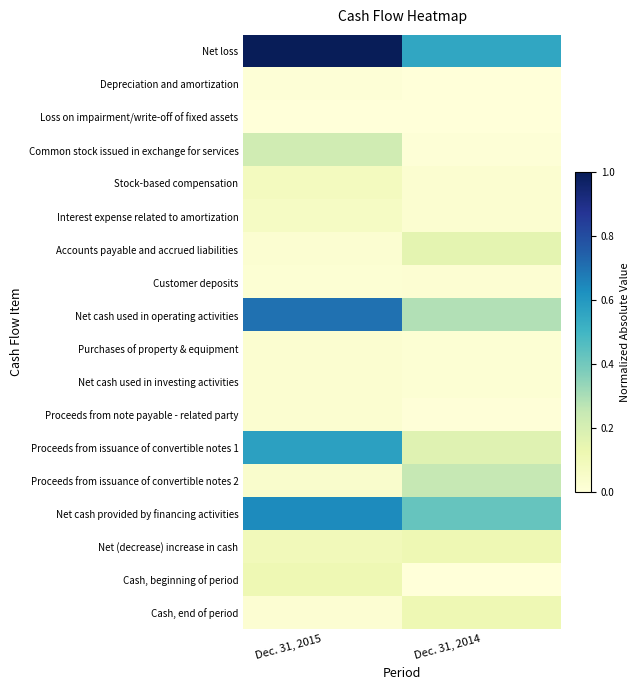

Reading right to left, list all the values displayed in this chart.

Net loss: Dec. 31, 2014=0.6	Dec. 31, 2015=1.0
Depreciation and amortization: Dec. 31, 2014=0.0	Dec. 31, 2015=0.0
Loss on impairment/write-off of fixed assets: Dec. 31, 2014=0.0	Dec. 31, 2015=0.0
Common stock issued in exchange for services: Dec. 31, 2014=0.0	Dec. 31, 2015=0.2
Stock-based compensation: Dec. 31, 2014=0.0	Dec. 31, 2015=0.1
Interest expense related to amortization: Dec. 31, 2014=0.0	Dec. 31, 2015=0.1
Accounts payable and accrued liabilities: Dec. 31, 2014=0.2	Dec. 31, 2015=0.0
Customer deposits: Dec. 31, 2014=0.0	Dec. 31, 2015=0.0
Net cash used in operating activities: Dec. 31, 2014=0.3	Dec. 31, 2015=0.7
Purchases of property & equipment: Dec. 31, 2014=0.0	Dec. 31, 2015=0.0
Net cash used in investing activities: Dec. 31, 2014=0.0	Dec. 31, 2015=0.0
Proceeds from note payable - related party: Dec. 31, 2014=0.0	Dec. 31, 2015=0.0
Proceeds from issuance of convertible notes 1: Dec. 31, 2014=0.2	Dec. 31, 2015=0.6
Proceeds from issuance of convertible notes 2: Dec. 31, 2014=0.3	Dec. 31, 2015=0.0
Net cash provided by financing activities: Dec. 31, 2014=0.4	Dec. 31, 2015=0.6
Net (decrease) increase in cash: Dec. 31, 2014=0.1	Dec. 31, 2015=0.1
Cash, beginning of period: Dec. 31, 2014=0.0	Dec. 31, 2015=0.1
Cash, end of period: Dec. 31, 2014=0.1	Dec. 31, 2015=0.0